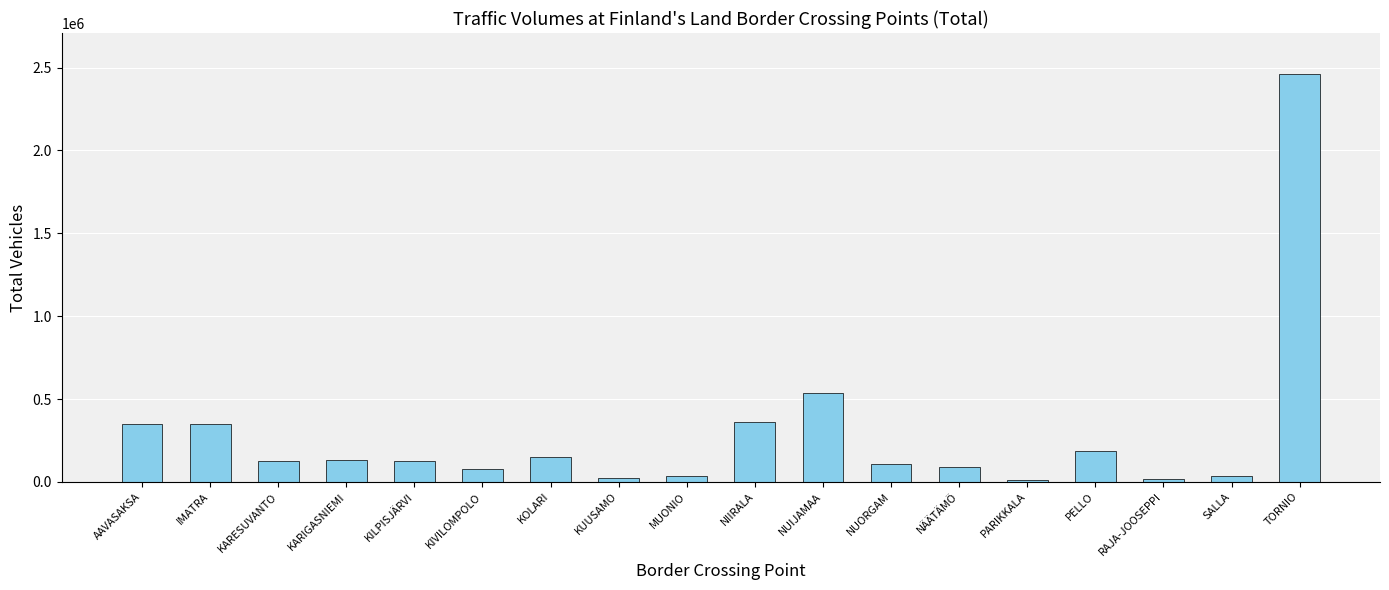

What is the minimum value shown in the chart?

9964